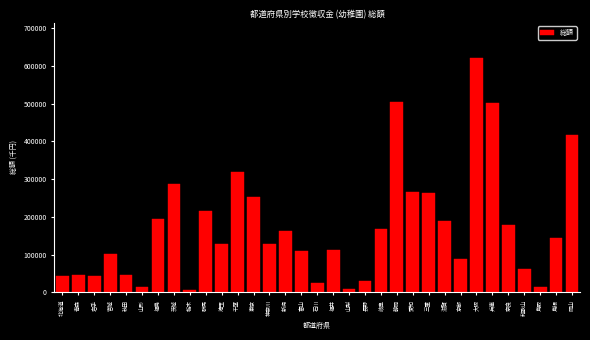

What is the label of the 23rd bar from the right?

埼玉